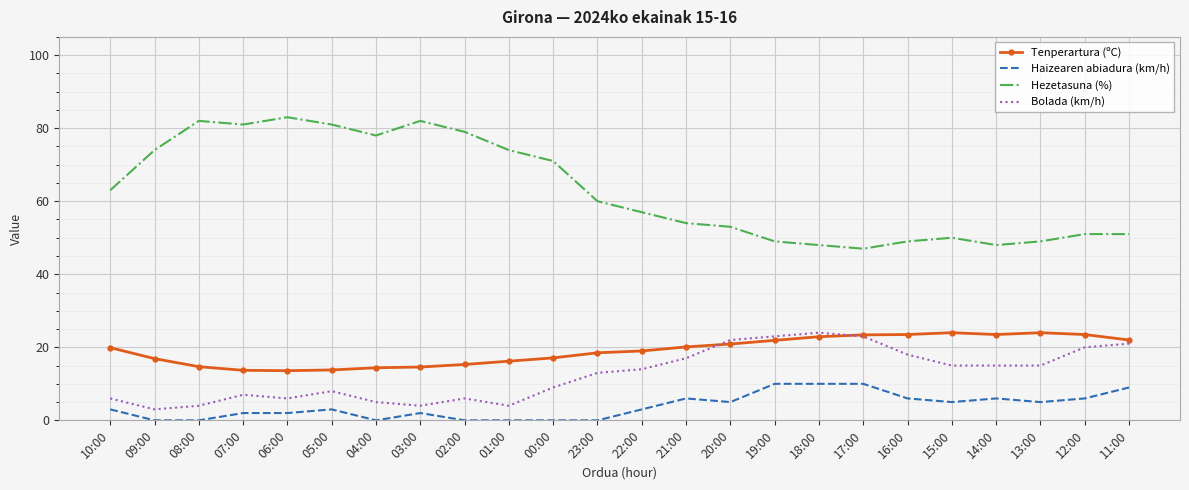

Which series has the largest range (max minus min)?

Hezetasuna (%)